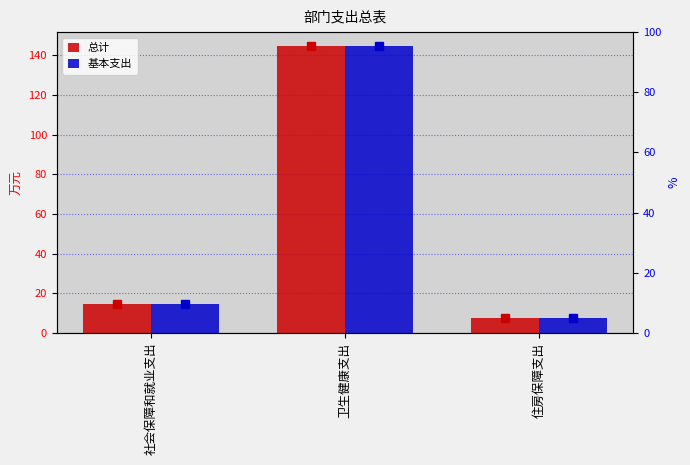

At which category is the sum across all series the highest?

卫生健康支出